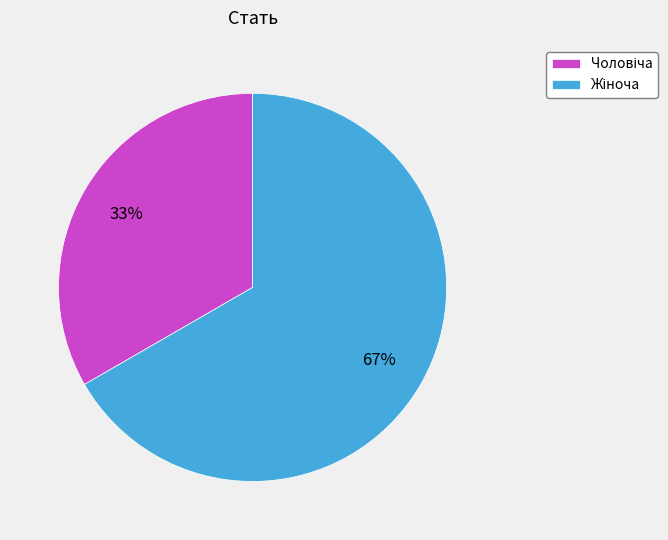

How many segments does this pie chart have?

2